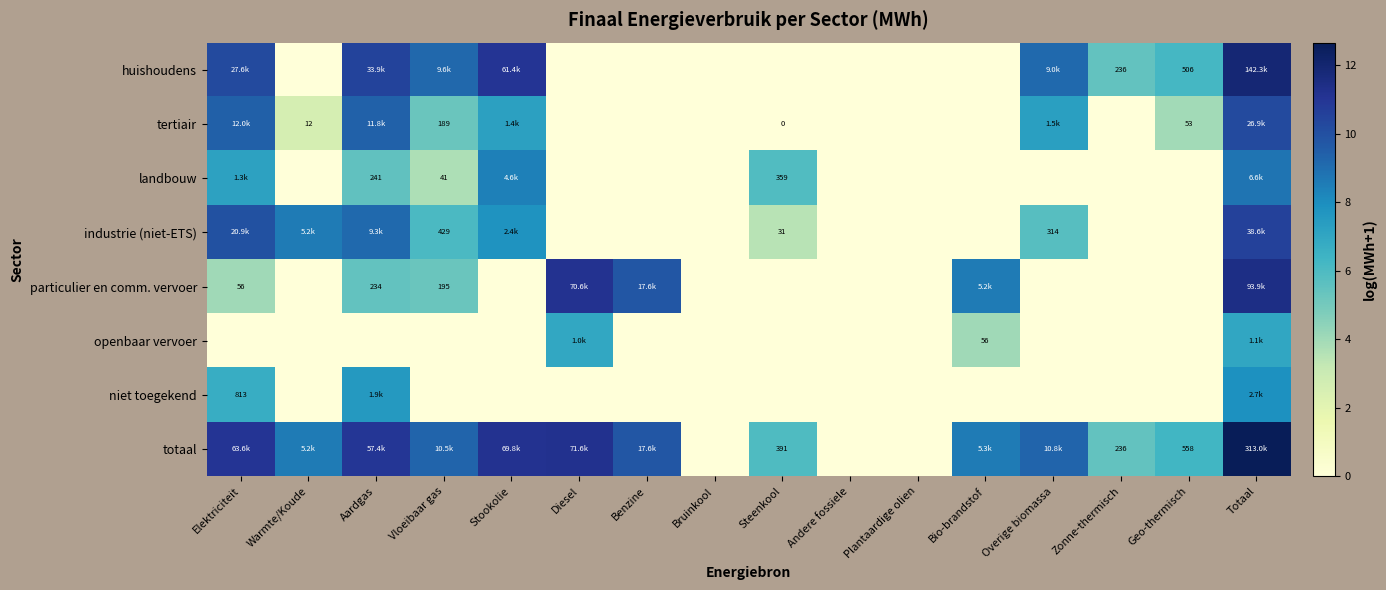

Read the industrie (niet-ETS) value at Totaal.

10.6